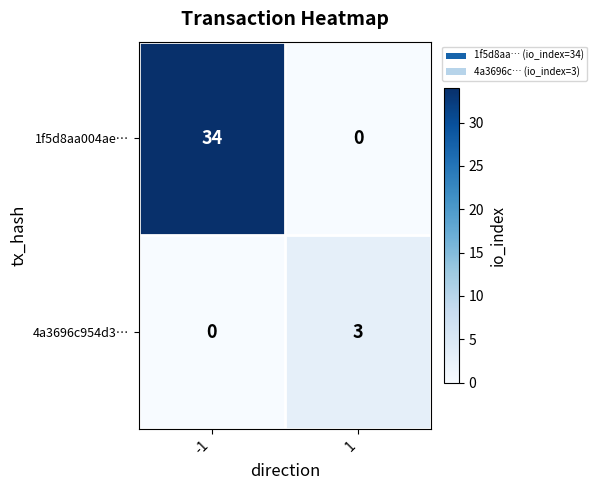

Read the 1f5d8aa004ae… value at -1, to the nearest 10.

30